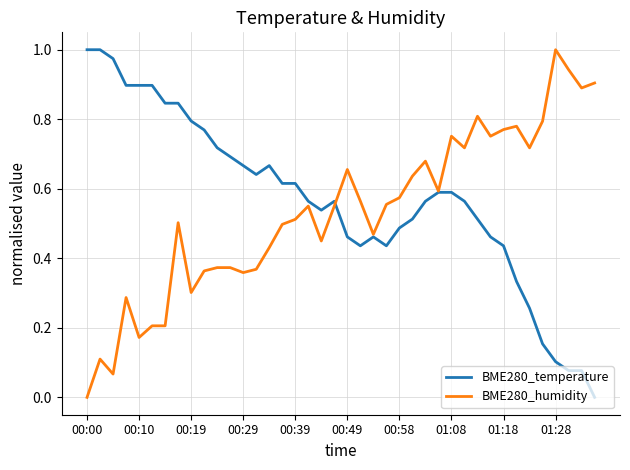

In BME280_temperature, how many points are higher than both neighbors (excluding endpoints)?

3